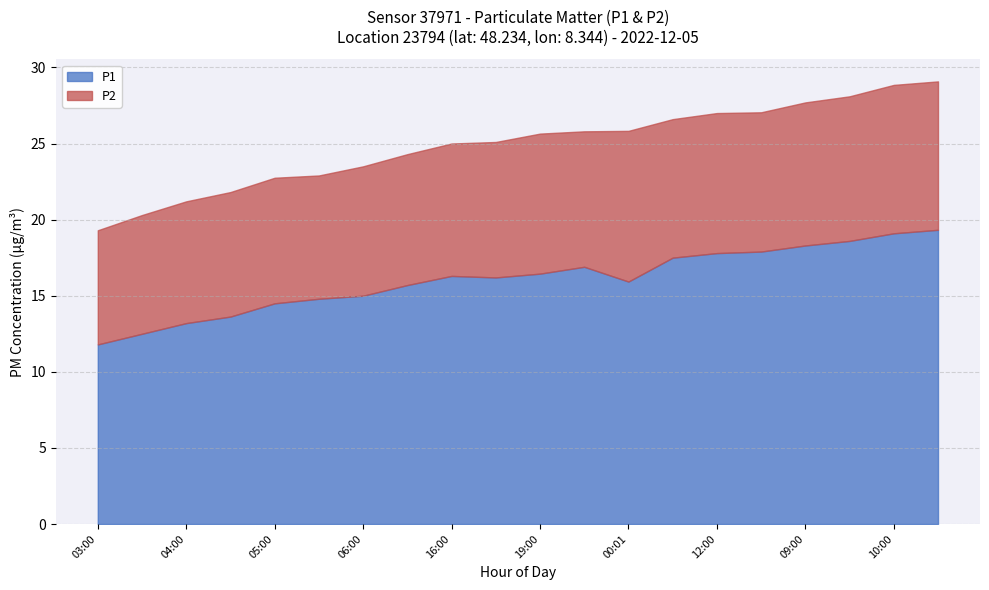

True or false: P2 and P1 cross at least once.

False